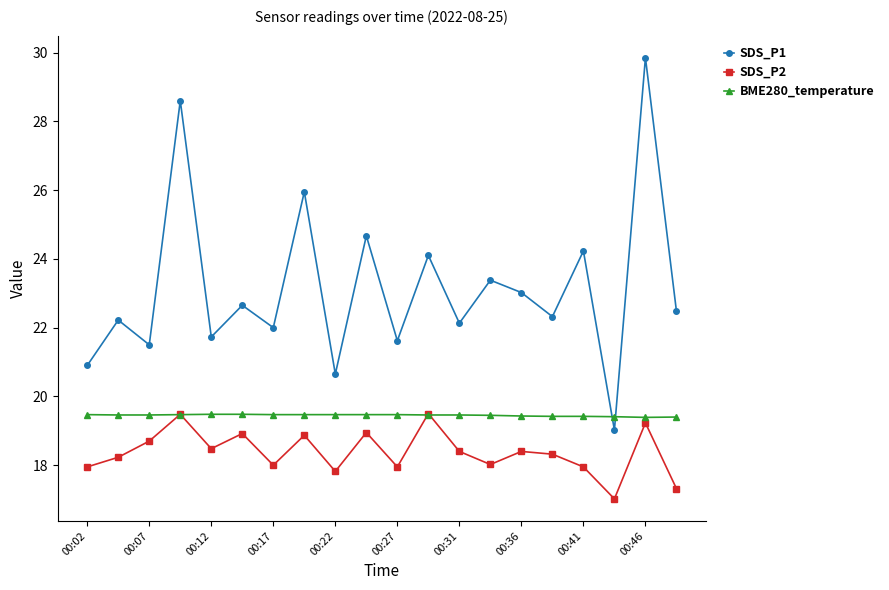

How many interior local valleys does the SDS_P1 series have?

8